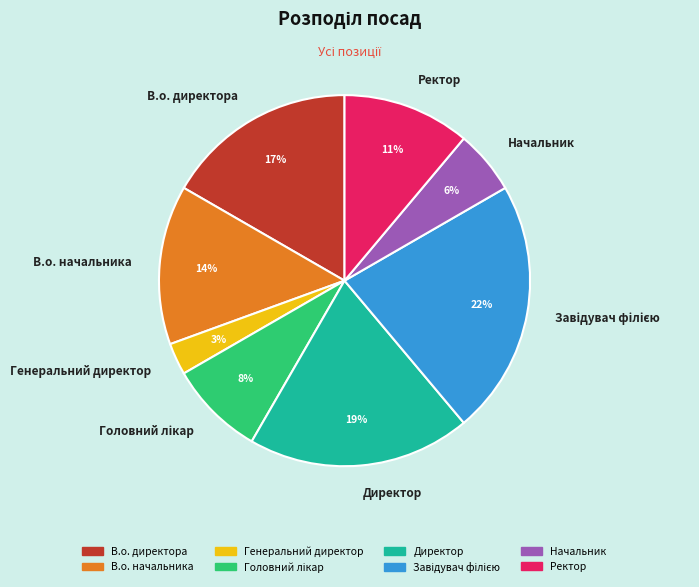

True or false: Ректор accounts for 11% of the total.

True